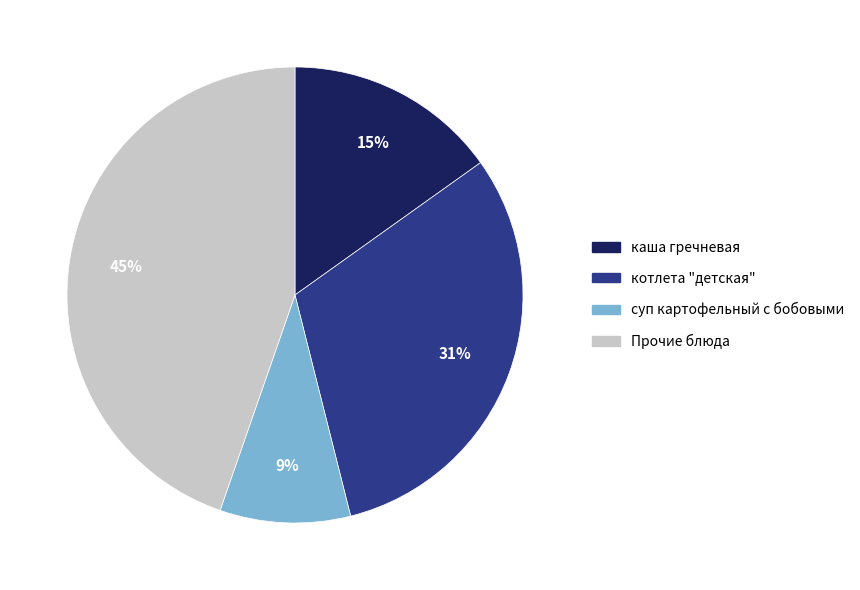

To the nearest percent, what portion does каша гречневая represent?

15%